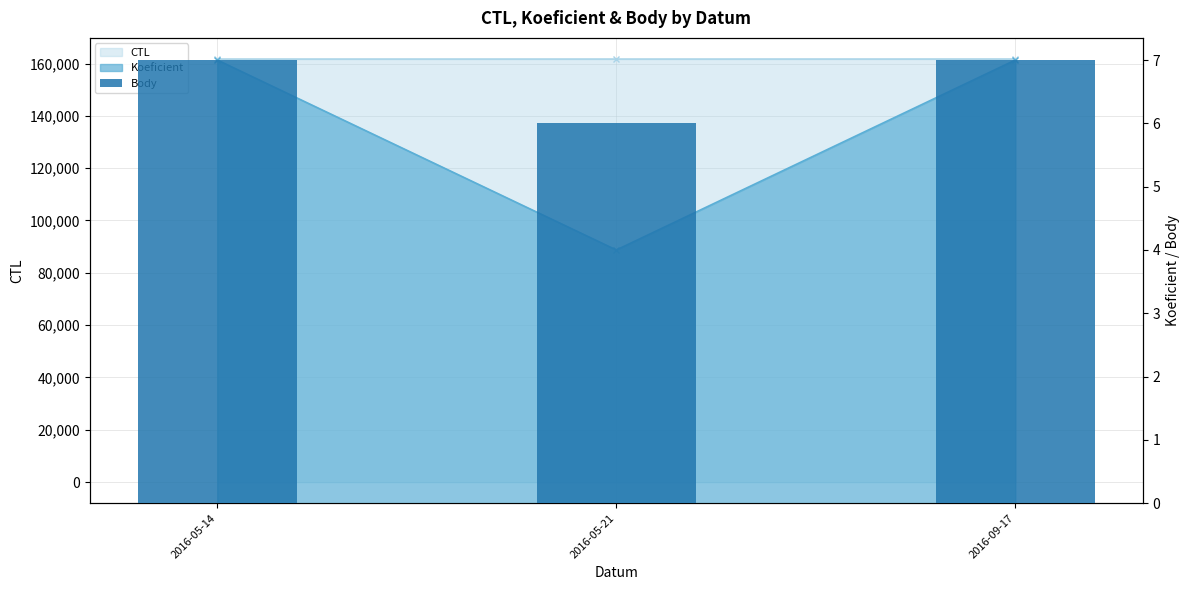

What is the difference between the values at 2016-05-14 and 2016-05-21?

1